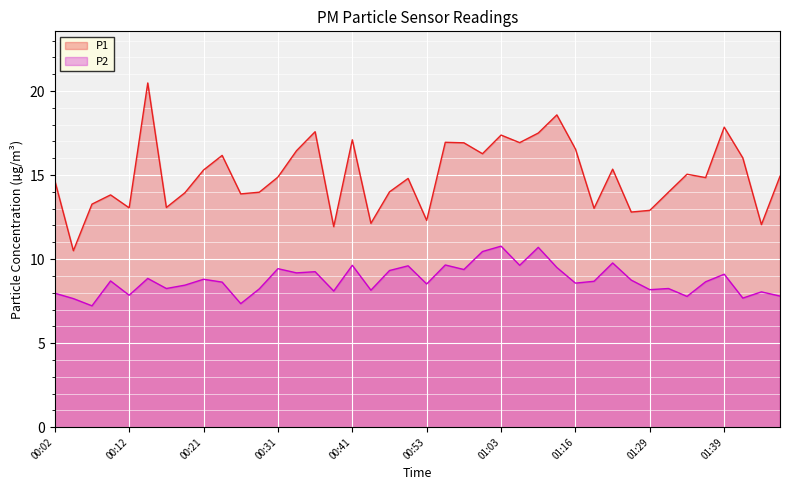

Is it true that P2 equals 9.1 at 01:39?

True